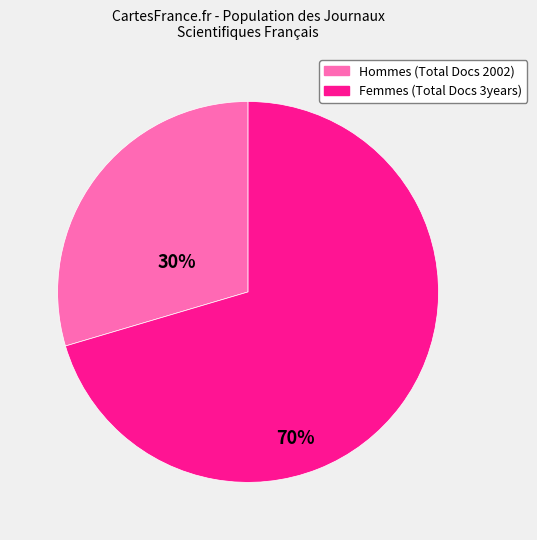

Is there any slice that represents more than half of the pie?

Yes